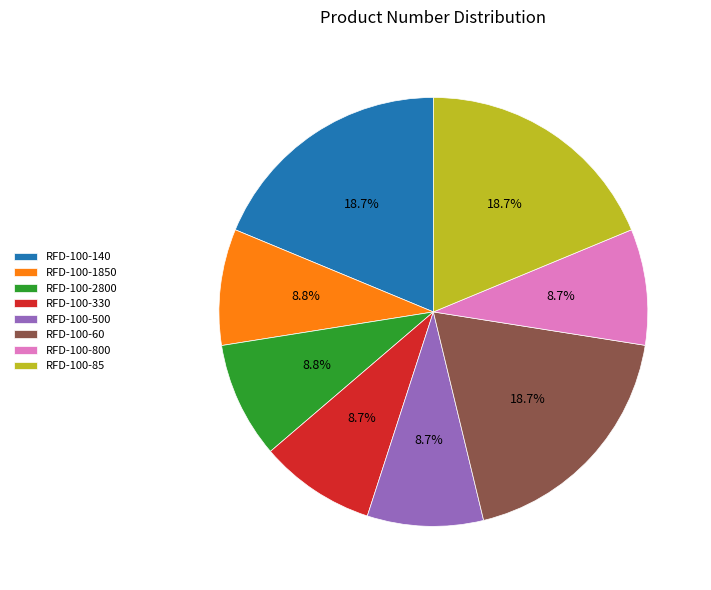

To the nearest percent, what percentage of the pie is RFD-100-85?

19%